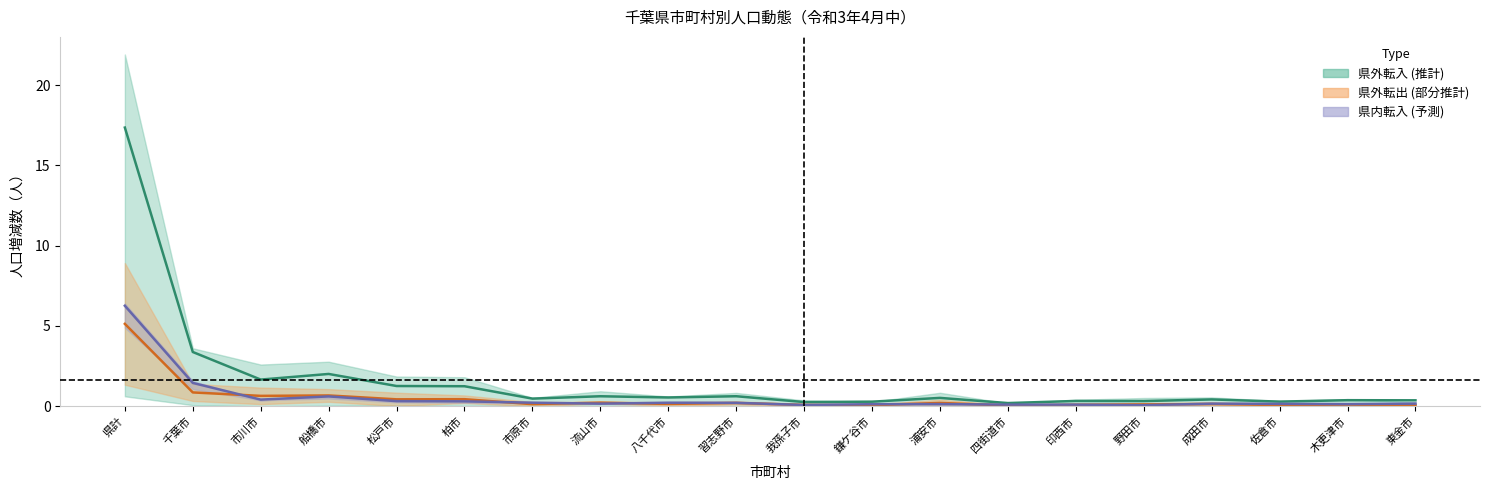

How many lines are shown in the chart?

3